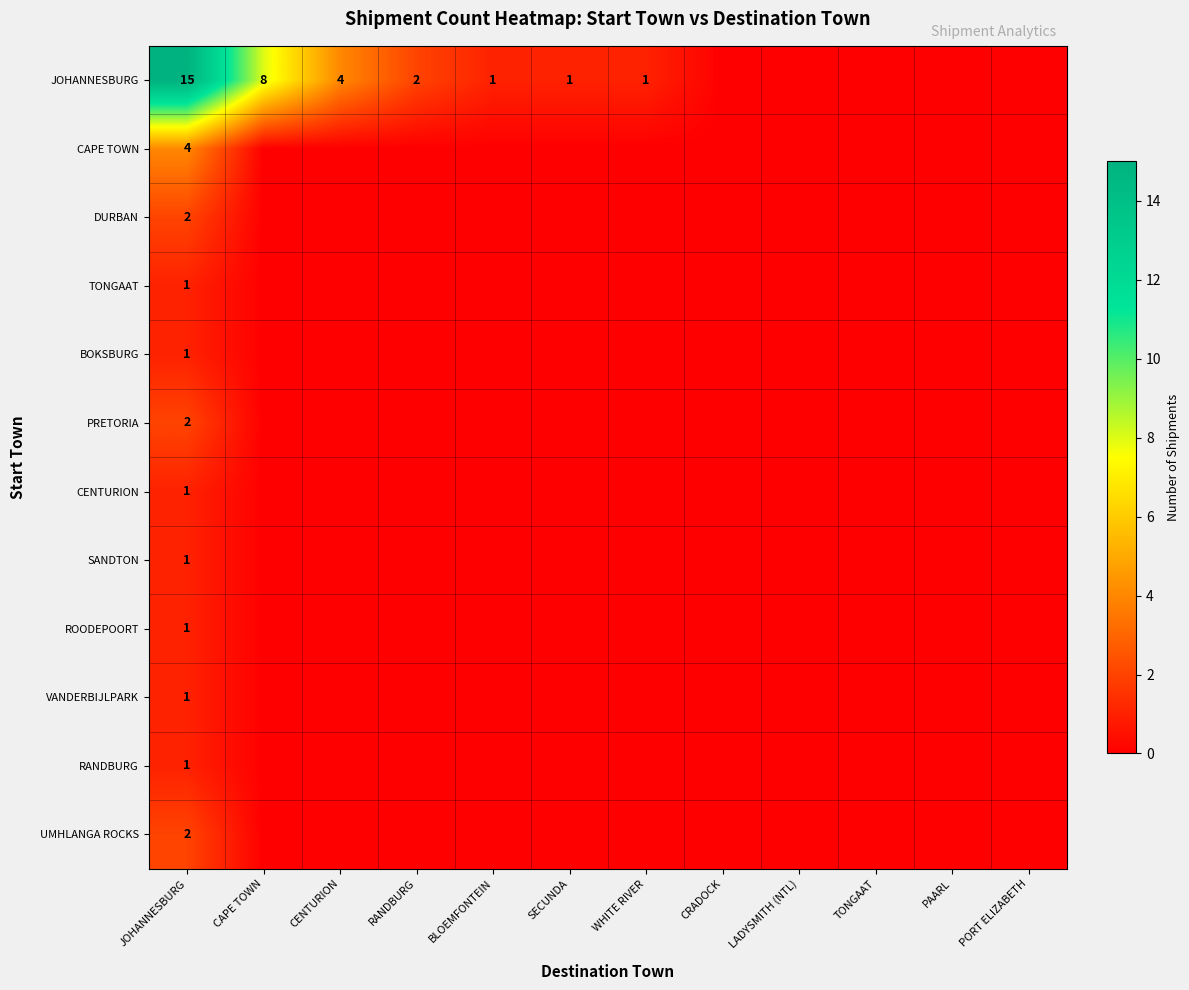

What is the difference between the highest and lowest values at JOHANNESBURG?

14